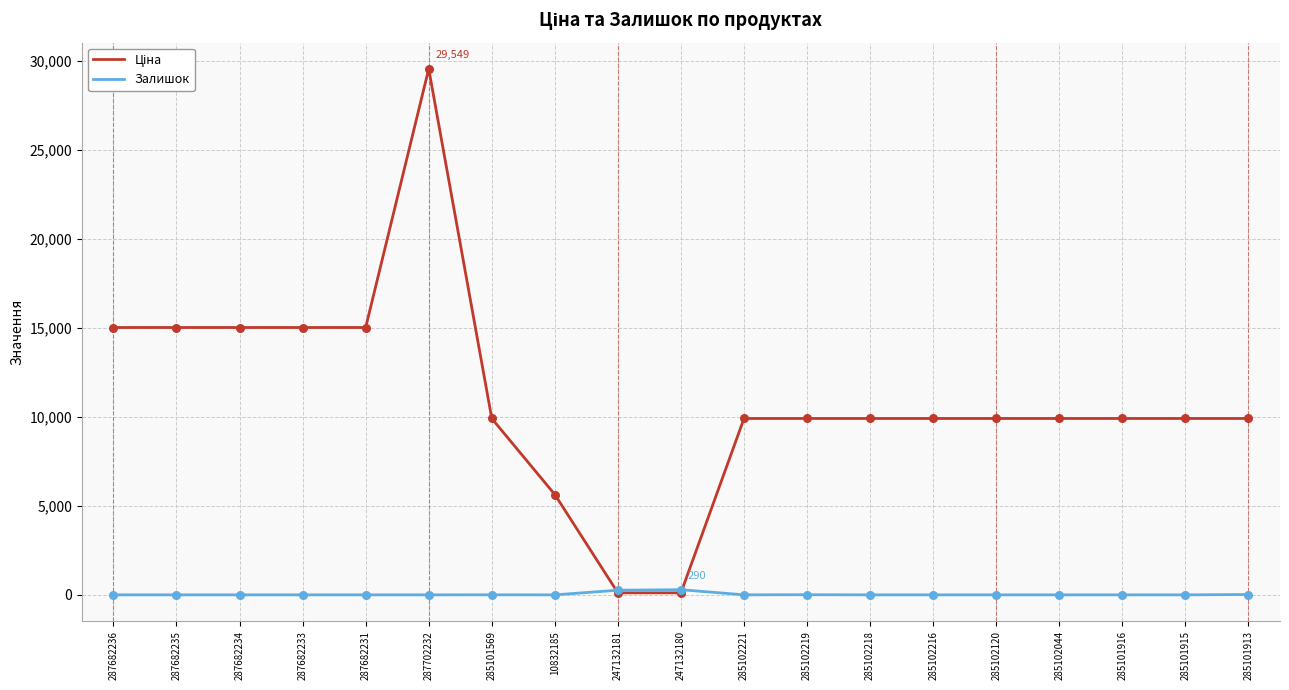

At how many categories does at least one series exceed 1558?

17